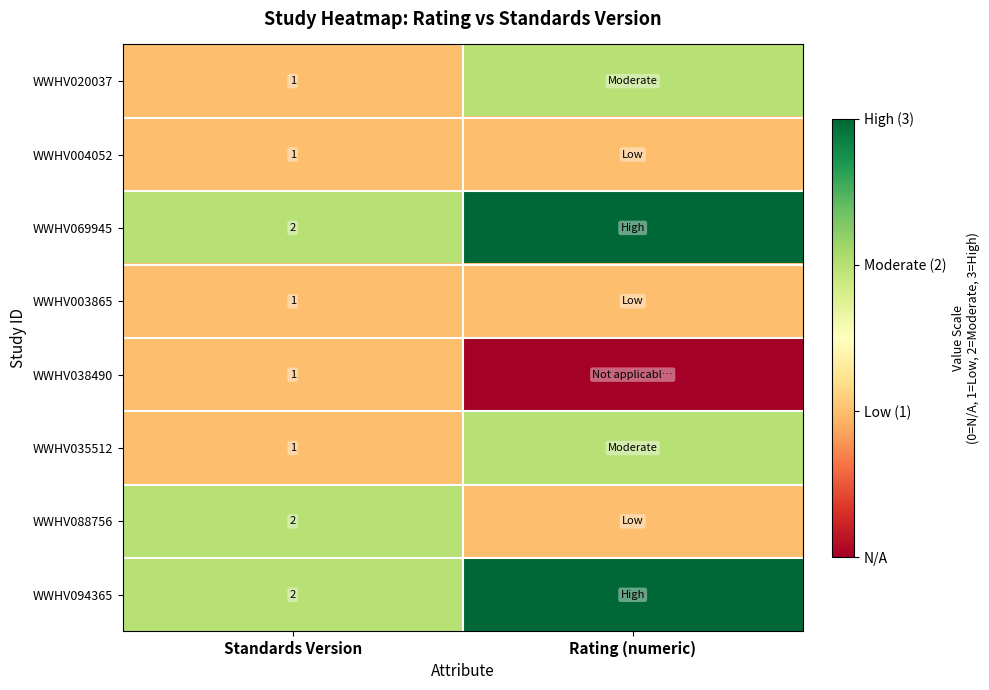

What is the total value across all series at Standards Version?

11